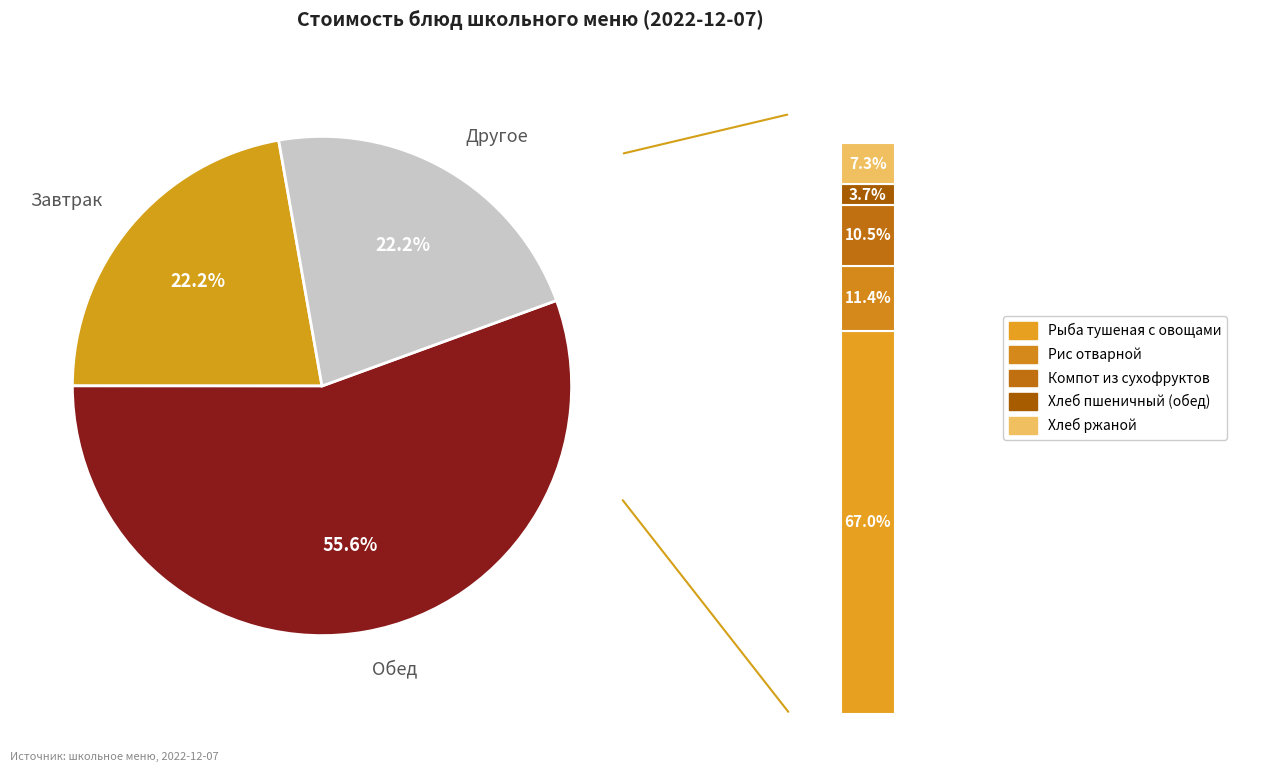

What percentage is NOT represented by Суп молочный пшенный?

77.8%